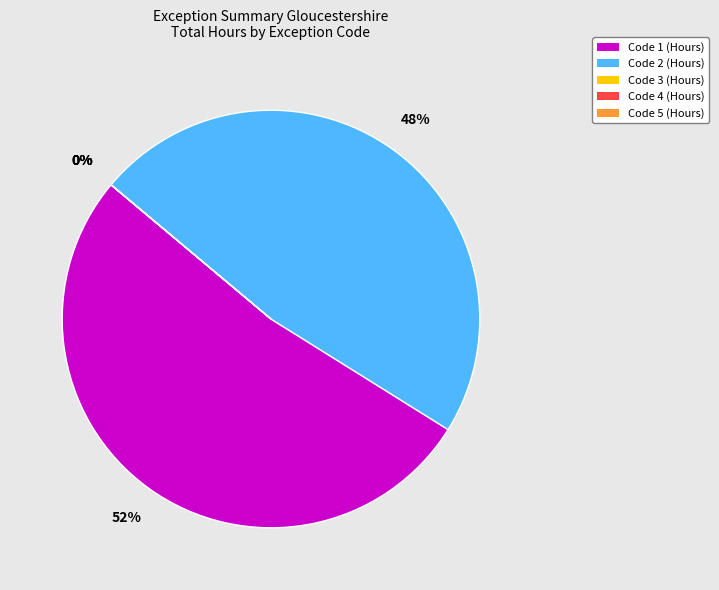

How many segments does this pie chart have?

5